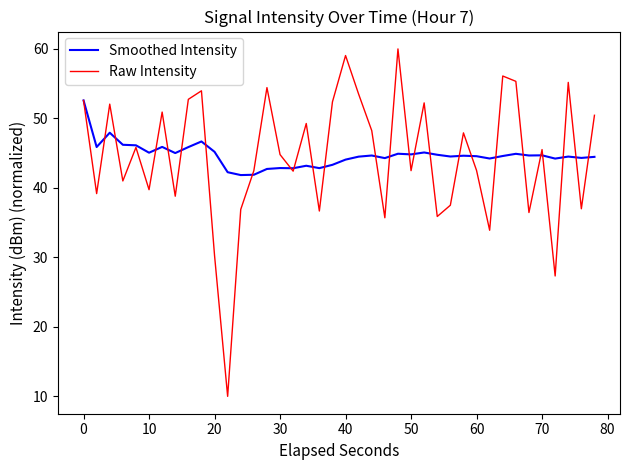

True or false: Raw Intensity and Smoothed Intensity intersect in this chart.

True